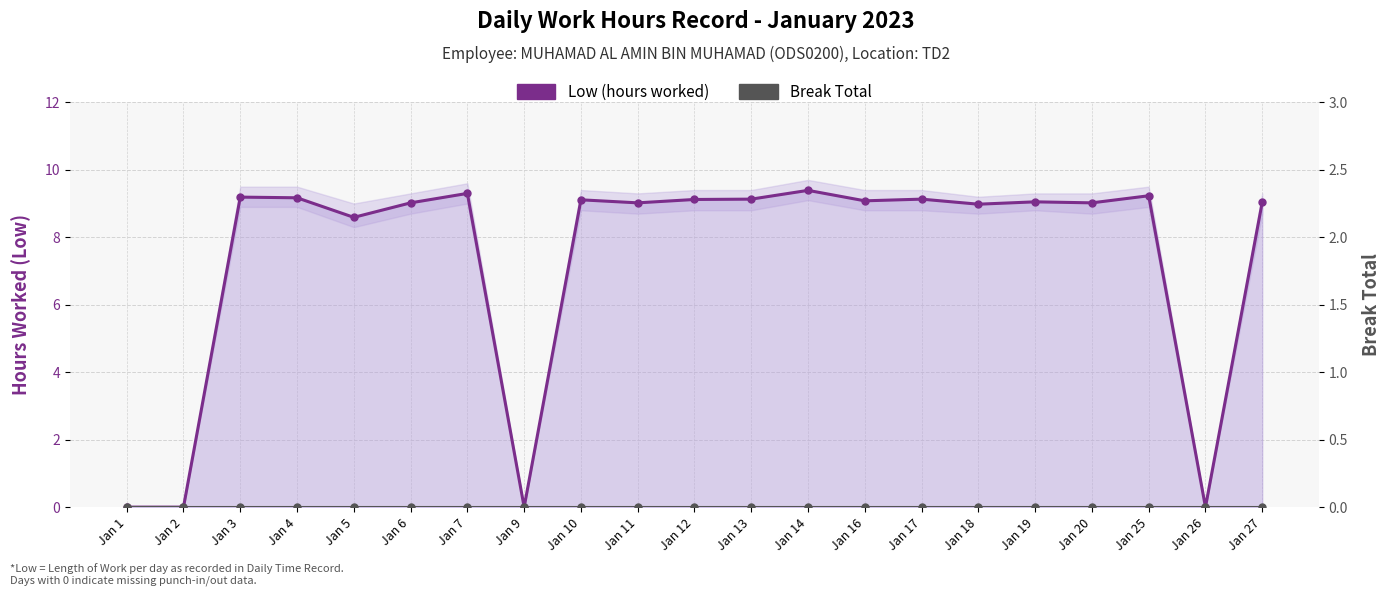

What is the maximum value shown in the chart?

9.4